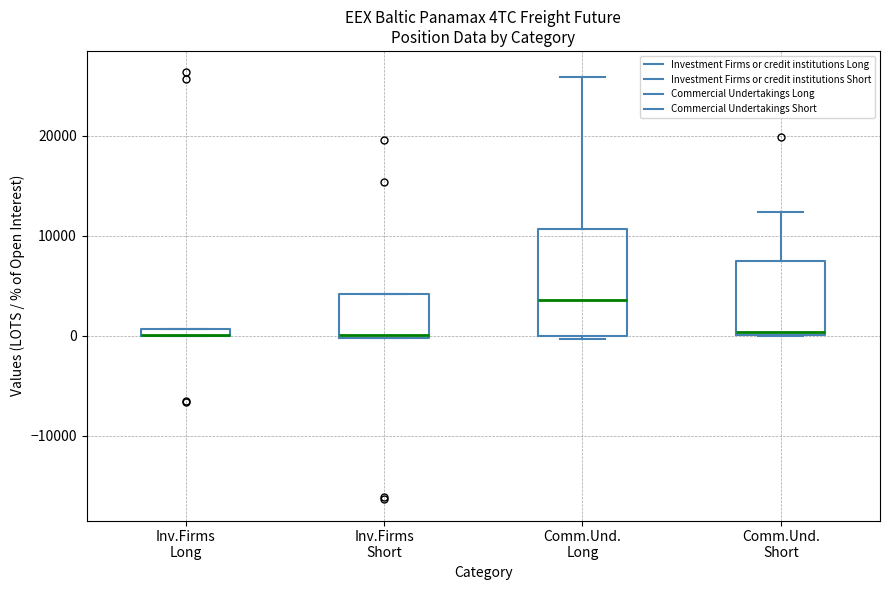

Which box is the tallest, from its lower edge to its upper edge?

Comm.Und. Long